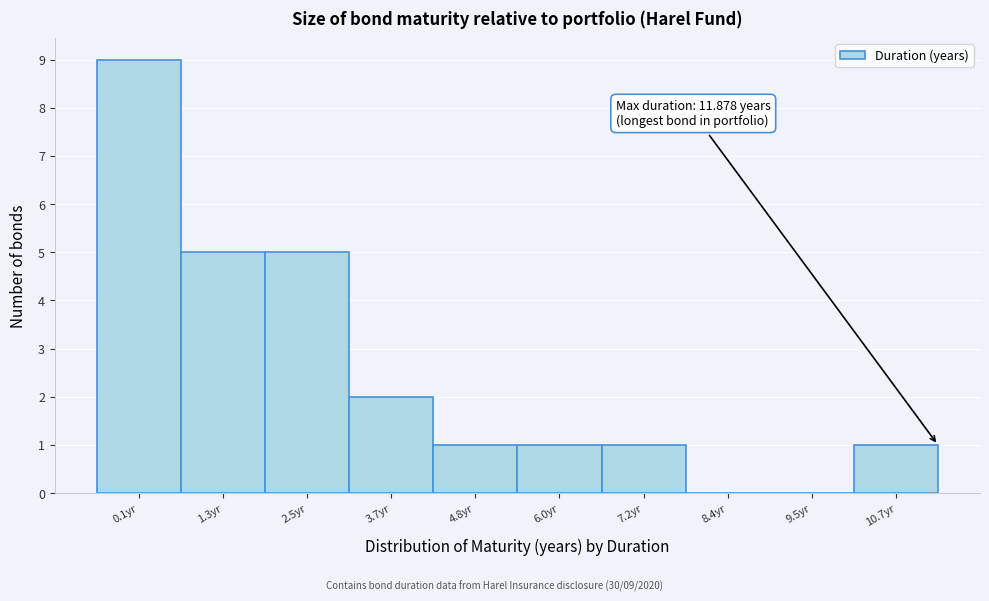

Reading left to right, extract all data points from this chart.

0.1yr=9	1.3yr=5	2.5yr=5	3.7yr=2	4.8yr=1	6.0yr=1	7.2yr=1	8.4yr=0	9.5yr=0	10.7yr=1